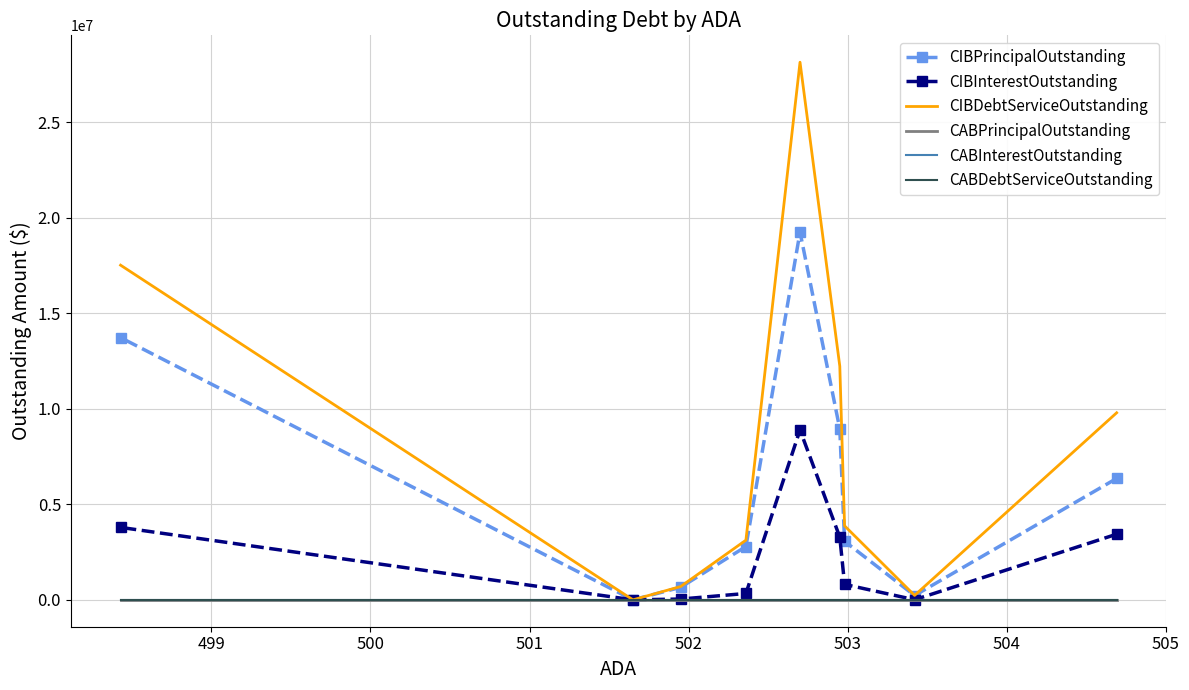

What is the total value across all series at 499?

463799.0